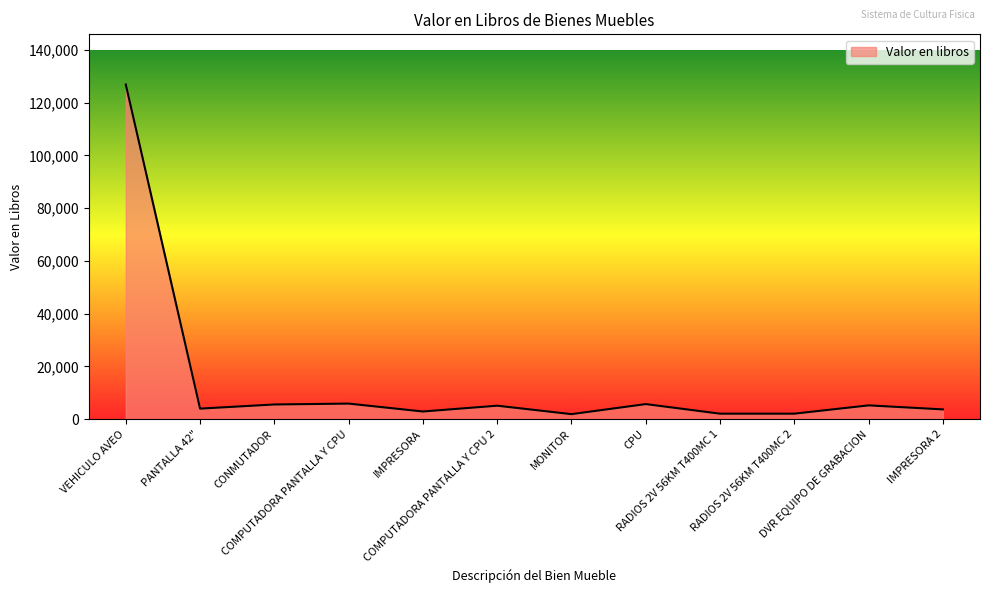

What is the difference between the values at CPU and IMPRESORA?

2810.0